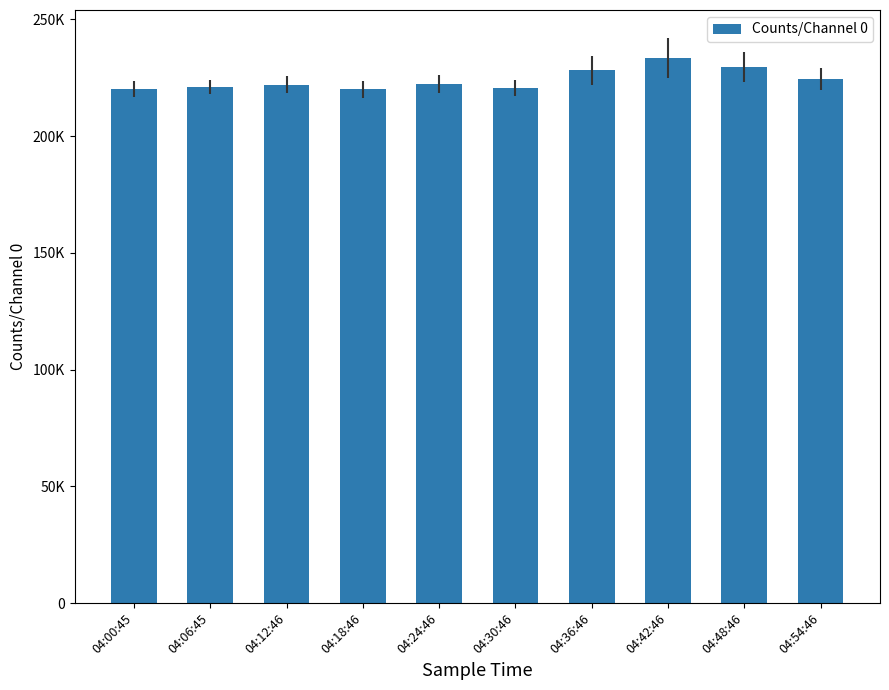

Where does the data first go above 222452?

04:36:46